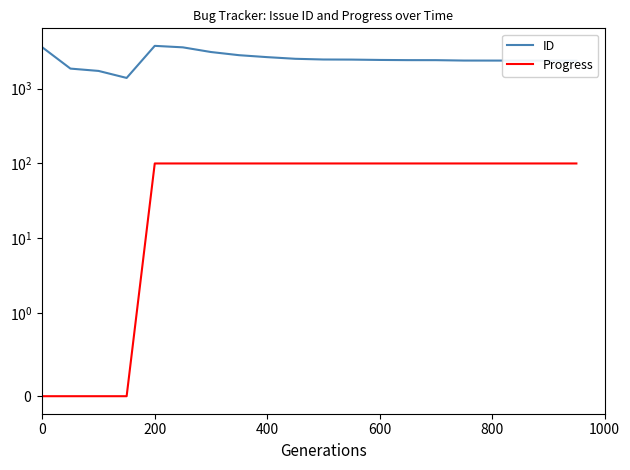

True or false: ID has more than 2 points higher than both neighbors.

False